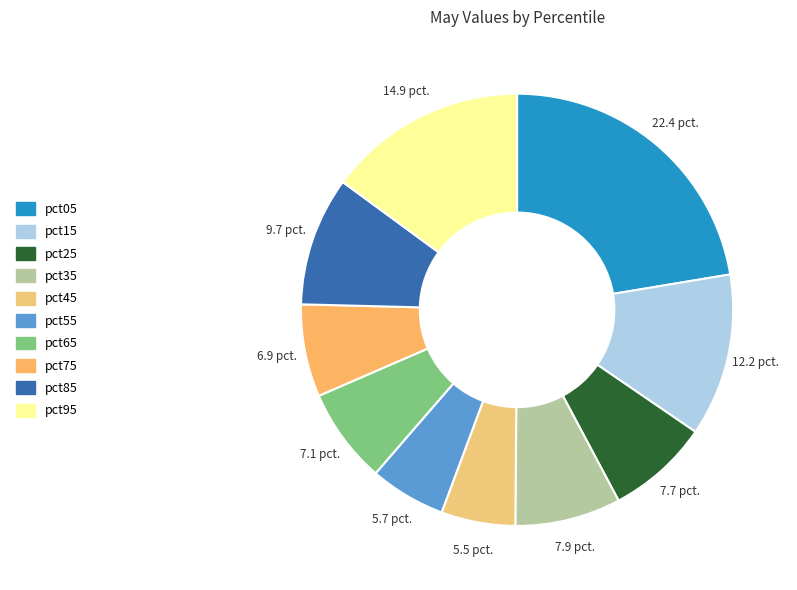

Is it true that pct65 is 1% of the pie?

False